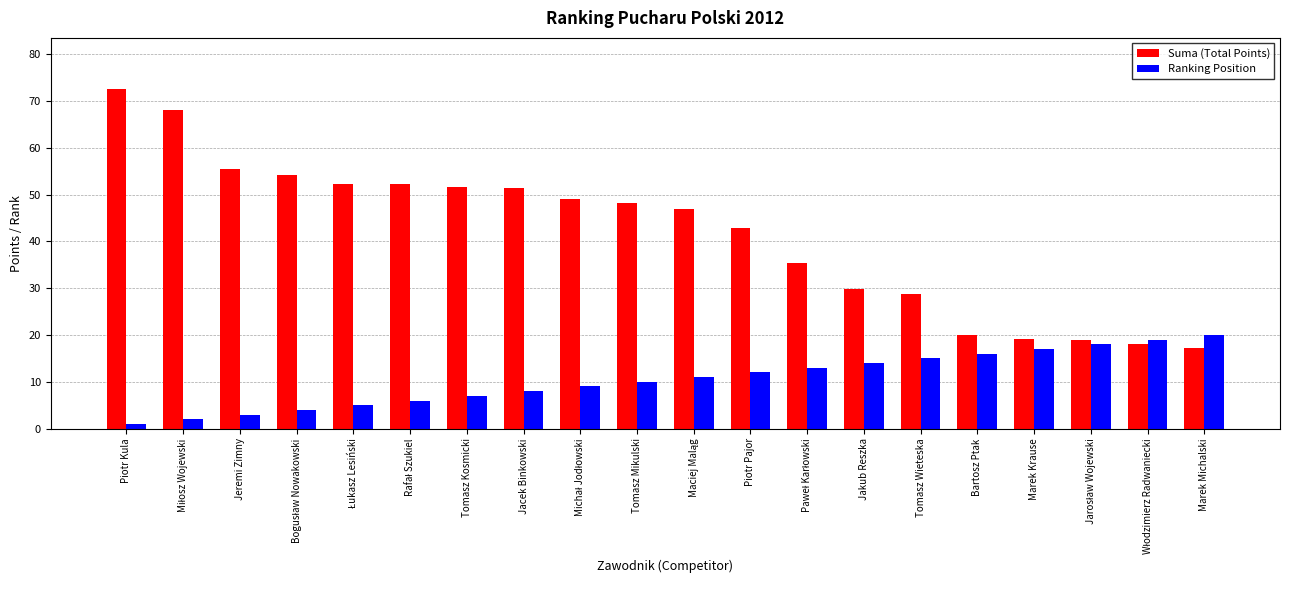

What is the difference between the Ranking Position values at Bartosz Ptak and Marek Krause?

1.0